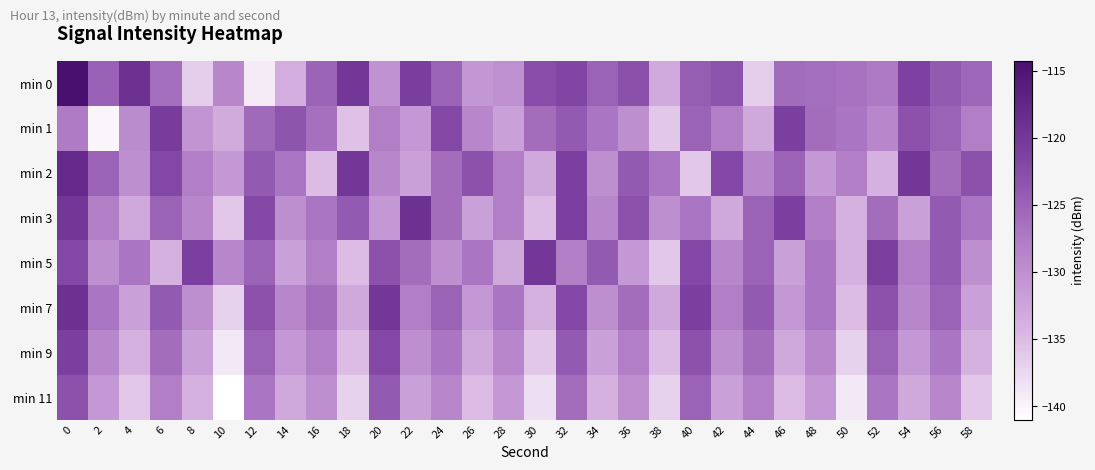

How many categories are shown in the chart?

30